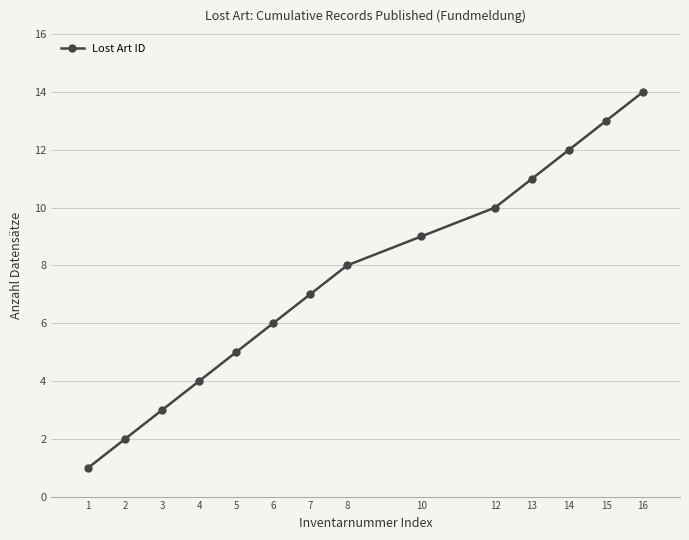

How many data points are less than 8?

7